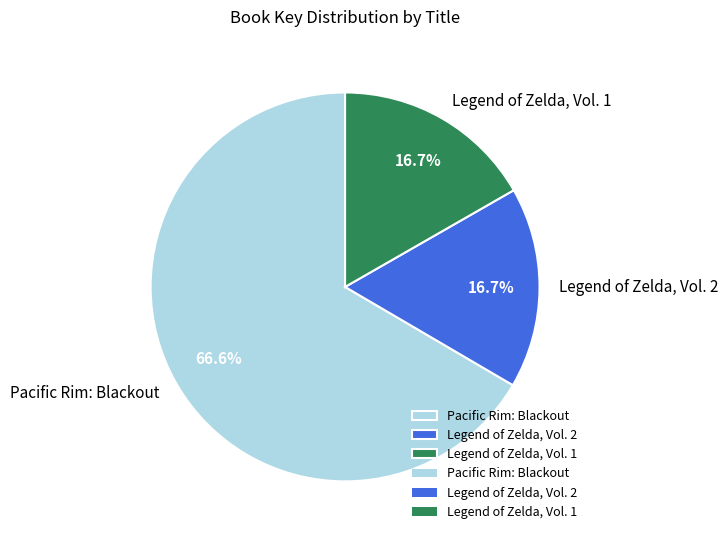

How many slices are in this pie chart?

3